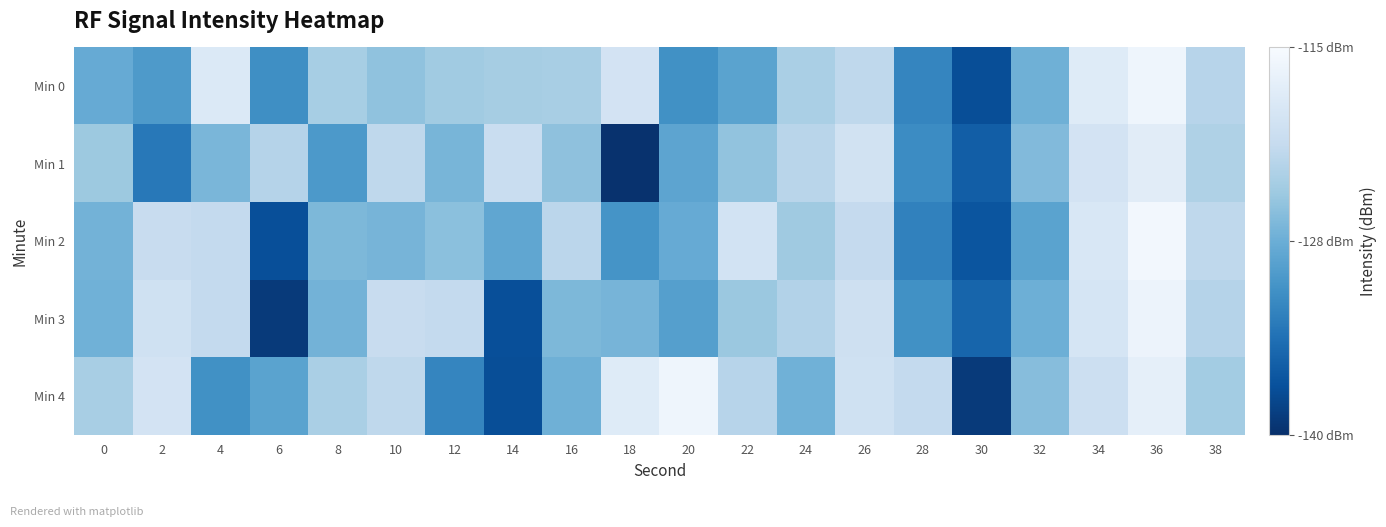

Reading left to right, extract all data points from this chart.

Min 0: 0=-127.8	2=-129.7	4=-118.5	6=-130.8	8=-123.7	10=-125.2	12=-124.1	14=-123.7	16=-123.6	18=-119.6	20=-130.7	22=-128.7	24=-123.4	26=-121.8	28=-131.8	30=-137.2	32=-127.3	34=-118.1	36=-116.1	38=-122.4
Min 1: 0=-124.4	2=-133.0	4=-126.6	6=-122.6	8=-129.8	10=-121.8	12=-126.6	14=-120.8	16=-125.3	18=-139.7	20=-128.5	22=-125.1	24=-122.3	26=-119.8	28=-131.2	30=-135.6	32=-126.1	34=-119.5	36=-117.8	38=-123.1
Min 2: 0=-126.9	2=-120.9	4=-121.4	6=-137.0	8=-126.4	10=-126.8	12=-125.5	14=-128.3	16=-122.1	18=-130.4	20=-127.8	22=-119.6	24=-124.2	26=-121.3	28=-132.1	30=-136.4	32=-128.7	34=-118.9	36=-115.6	38=-121.8
Min 3: 0=-127.2	2=-120.1	4=-121.4	6=-139.0	8=-126.9	10=-120.9	12=-121.4	14=-137.0	16=-126.4	18=-126.8	20=-129.1	22=-124.5	24=-122.8	26=-120.1	28=-130.7	30=-134.9	32=-127.4	34=-119.2	36=-116.4	38=-122.6
Min 4: 0=-123.6	2=-119.6	4=-130.7	6=-128.7	8=-123.4	10=-121.8	12=-131.8	14=-137.2	16=-127.3	18=-118.1	20=-116.1	22=-122.4	24=-127.2	26=-120.1	28=-121.4	30=-139.0	32=-125.8	34=-120.4	36=-117.2	38=-123.9